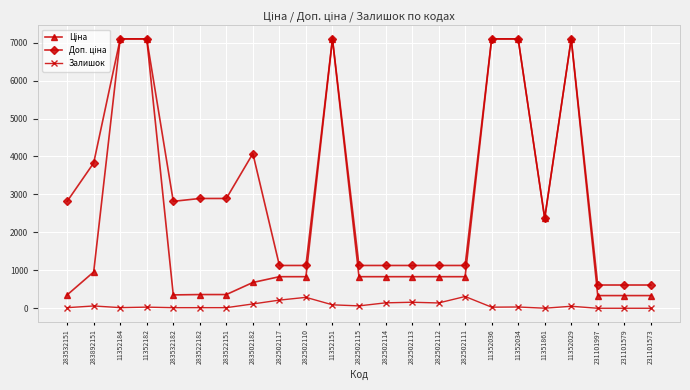

Count the number of categories in the chart.

23